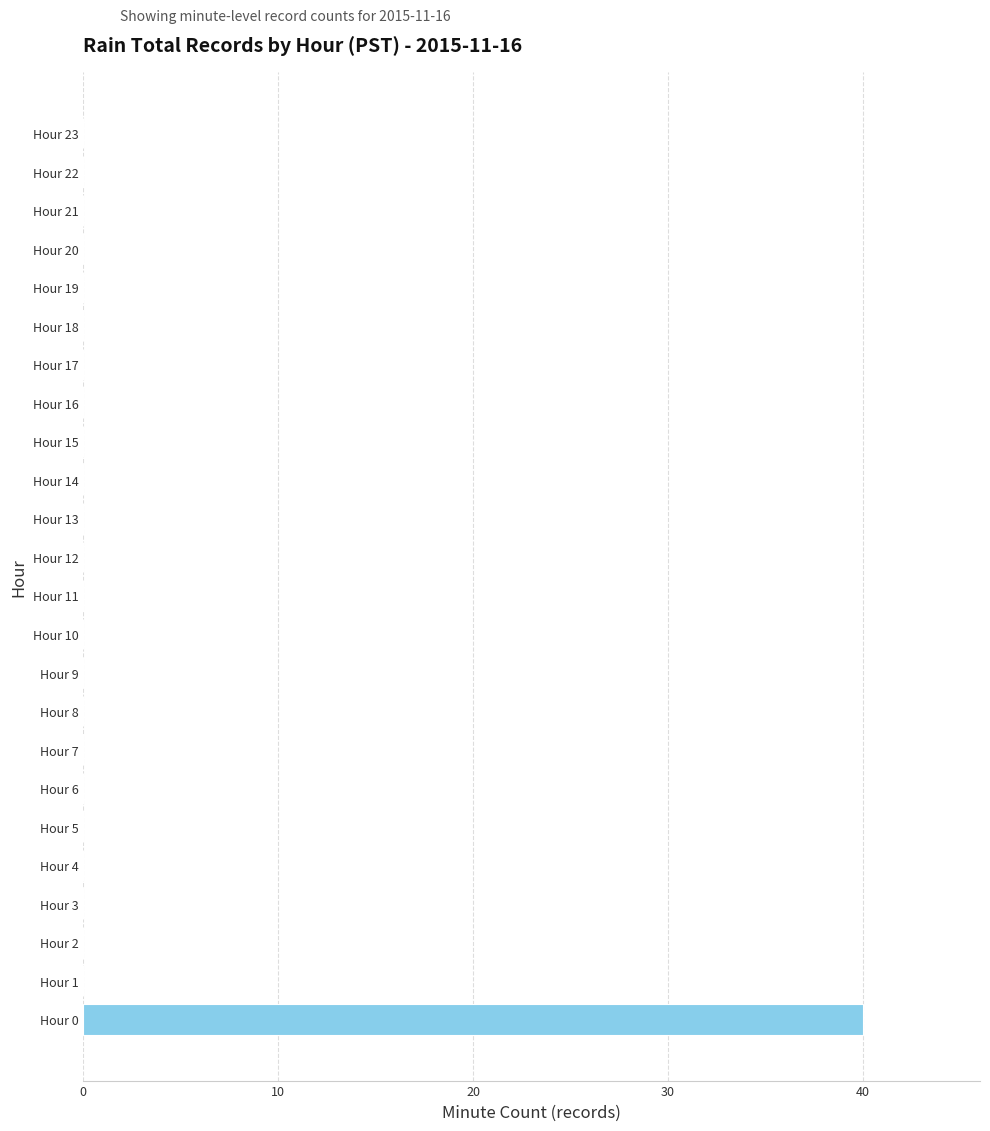

What is the greatest value displayed?

40